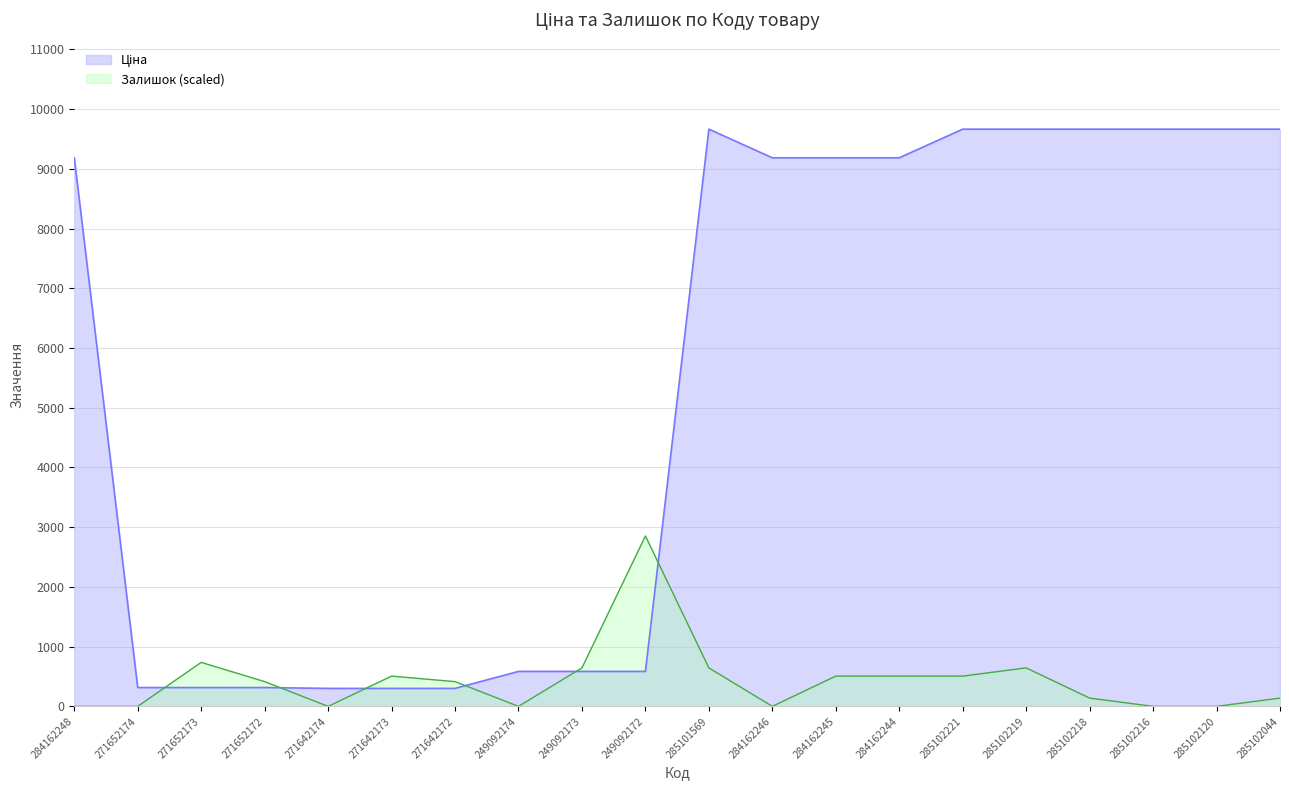

What is the spread (max minus min) of values at 285102221?

9158.4